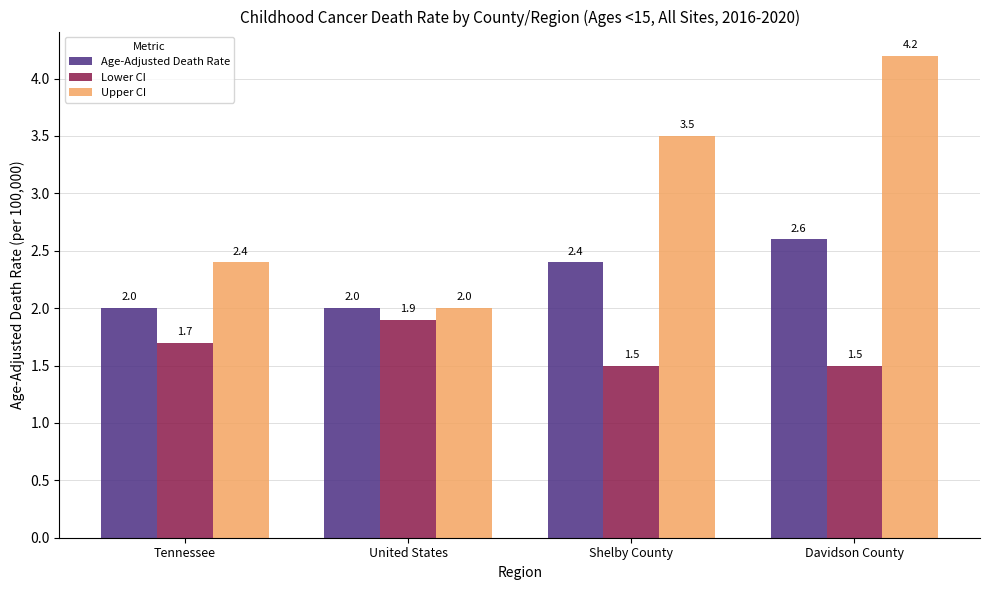

True or false: Age-Adjusted Death Rate has a value of 2.0 at United States.

True